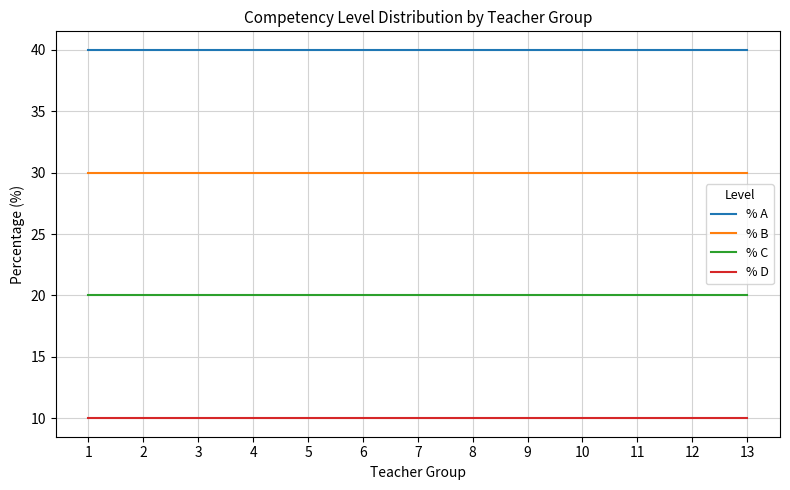

Does the chart have visible grid lines?

Yes